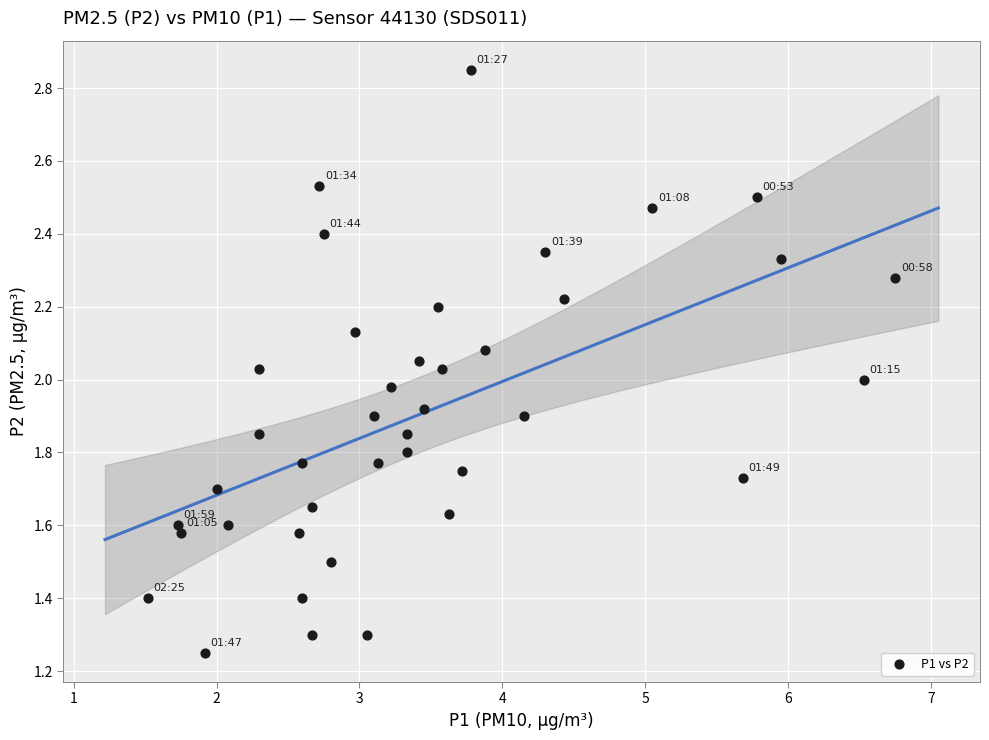

What is the range of X values (max minus min)?

5.2